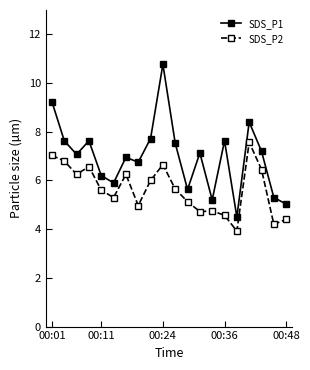

True or false: SDS_P2 and SDS_P1 intersect in this chart.

False